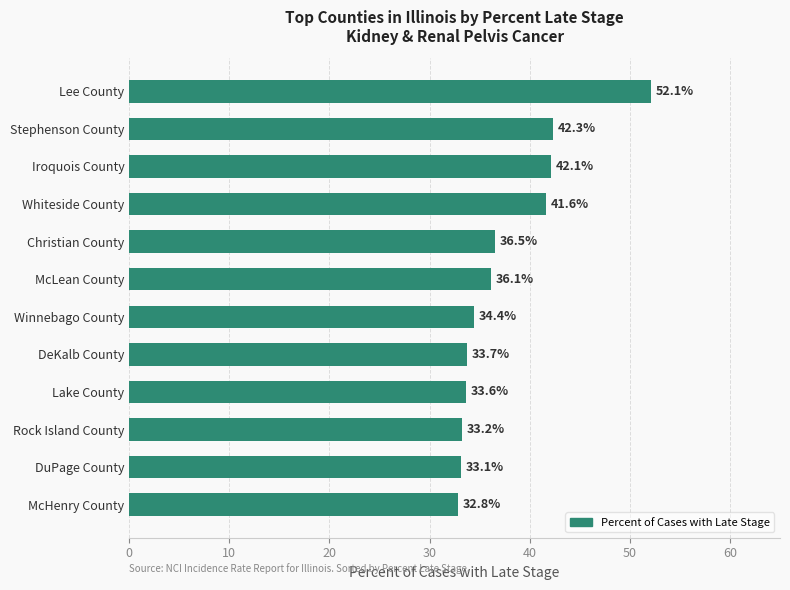

Reading bottom to top, what are all the values shown in this chart?

McHenry County=32.8	DuPage County=33.1	Rock Island County=33.2	Lake County=33.6	DeKalb County=33.7	Winnebago County=34.4	McLean County=36.1	Christian County=36.5	Whiteside County=41.6	Iroquois County=42.1	Stephenson County=42.3	Lee County=52.1